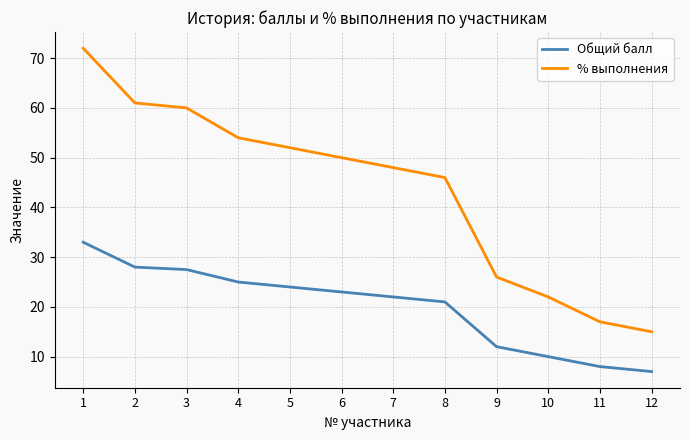

What is the difference between the maximum and second lowest values in the % выполнения series?

55.0